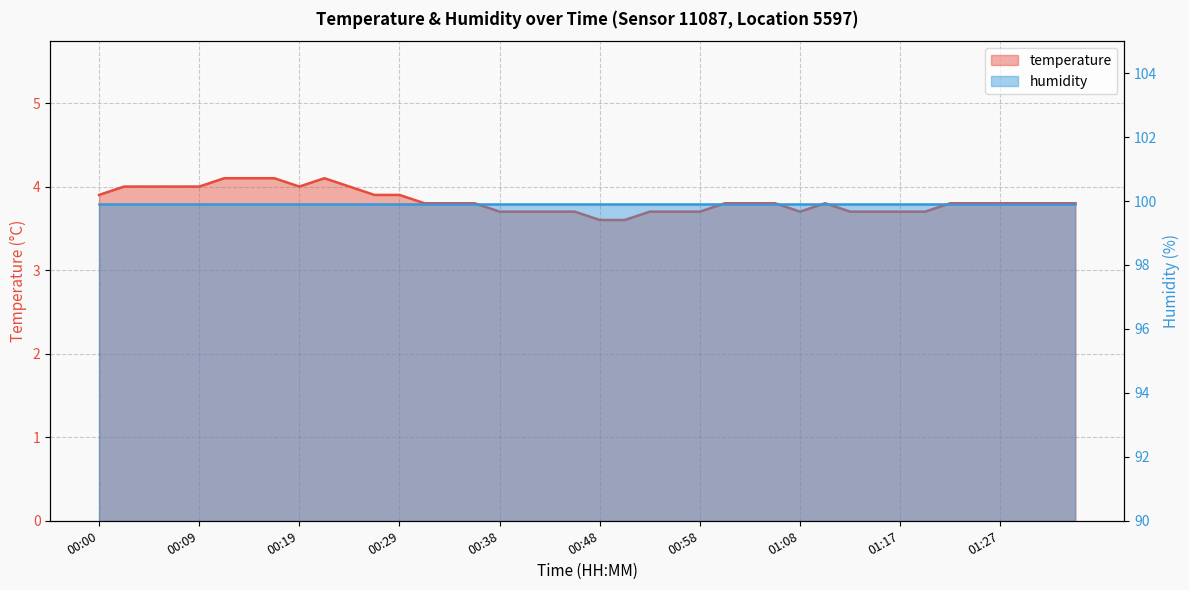

At which category does the chart reach its minimum across all series?

00:48